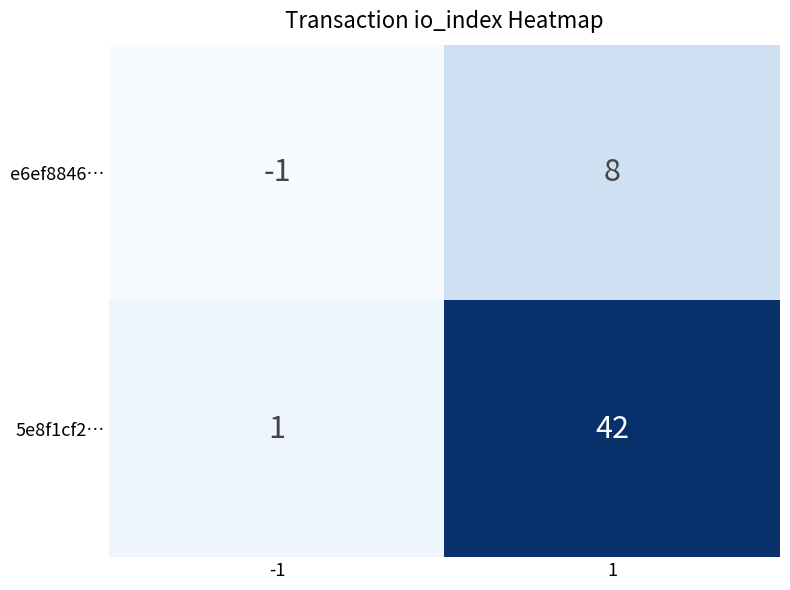

True or false: 5e8f1cf2… has a value of 9 at 1.

False